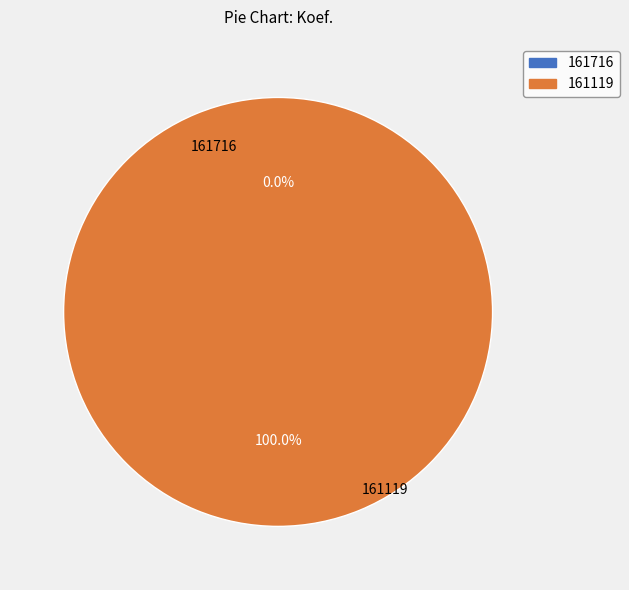

Does any single category account for the majority?

Yes